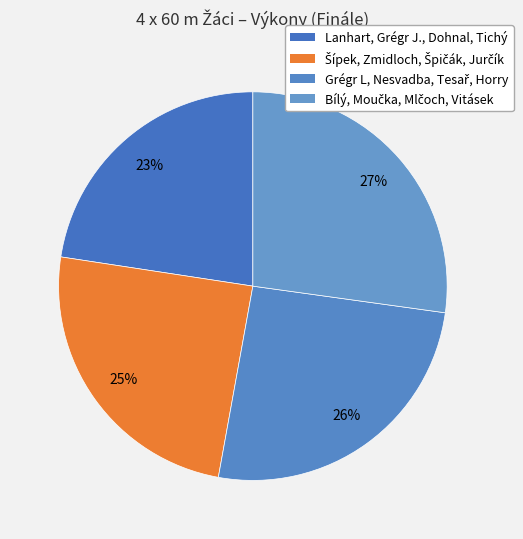

What is the smallest slice in the pie chart?

Lanhart, Grégr J., Dohnal, Tichý